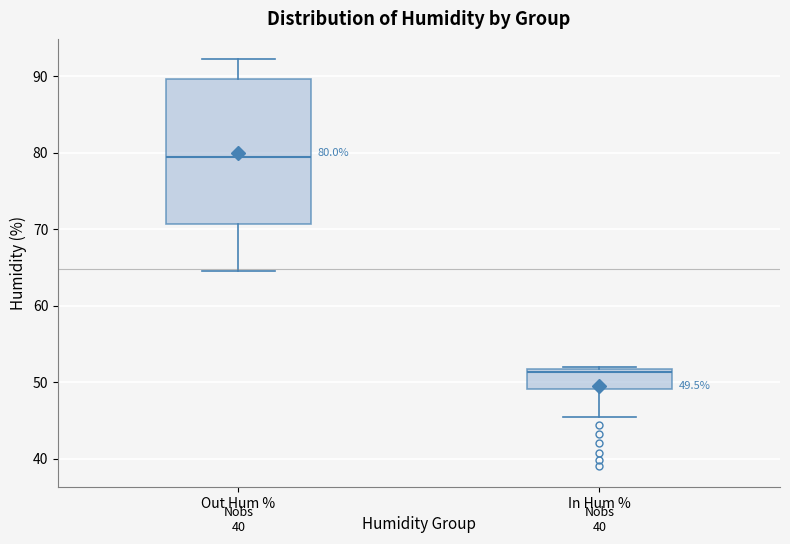

Which box has the lowest median line?

In Hum %